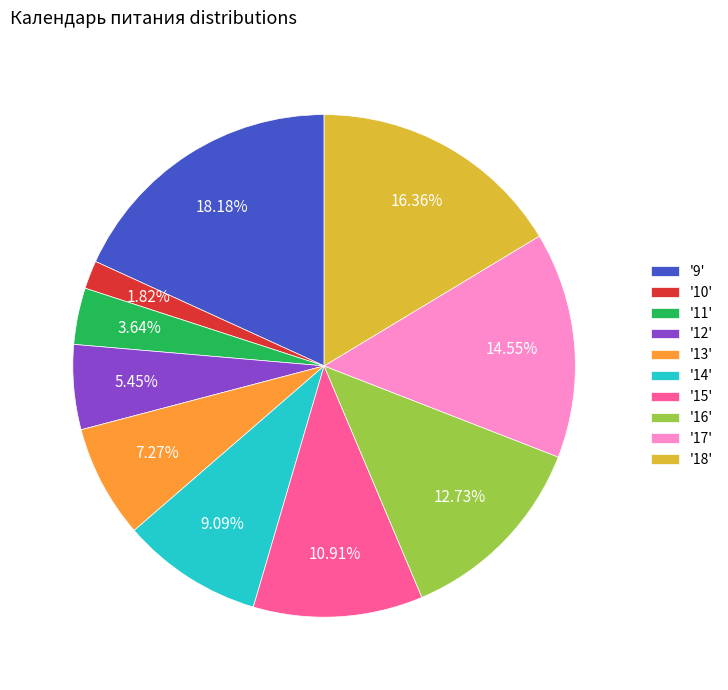

Is there any slice that represents more than half of the pie?

No